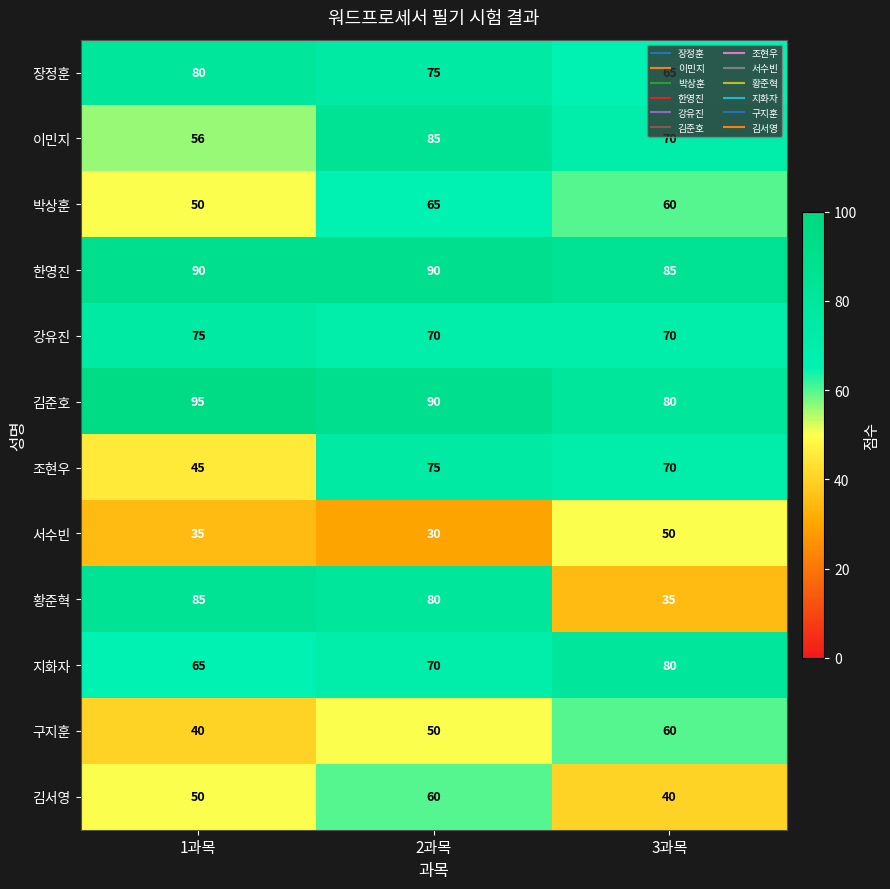

True or false: 이민지 has a value of 73 at 1과목.

False